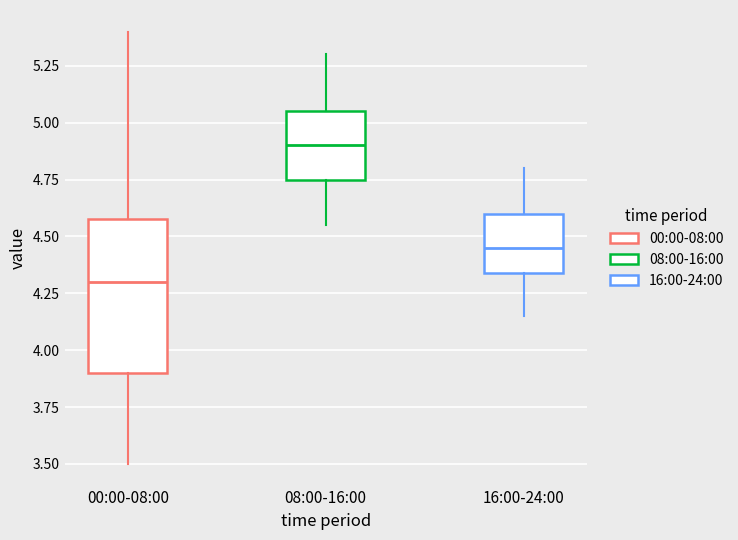

Comparing the boxes themselves (not the whiskers), which one is the tallest?

00:00-08:00